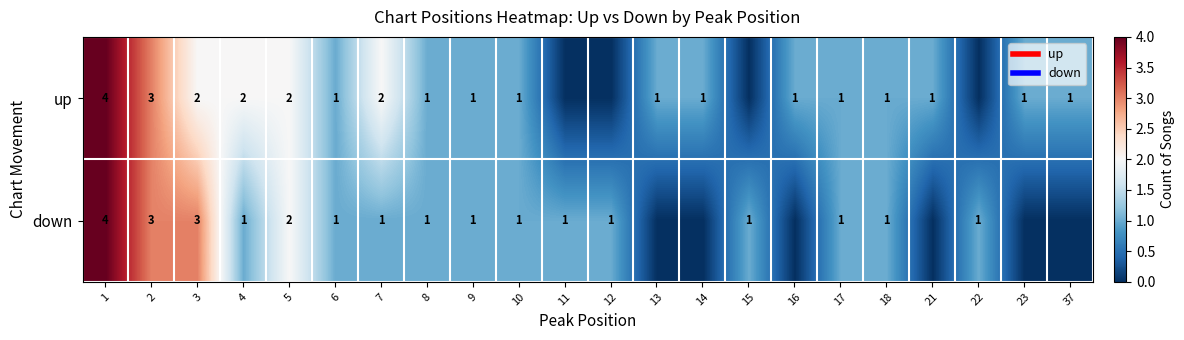

Between 12 and 13, which is larger?

13